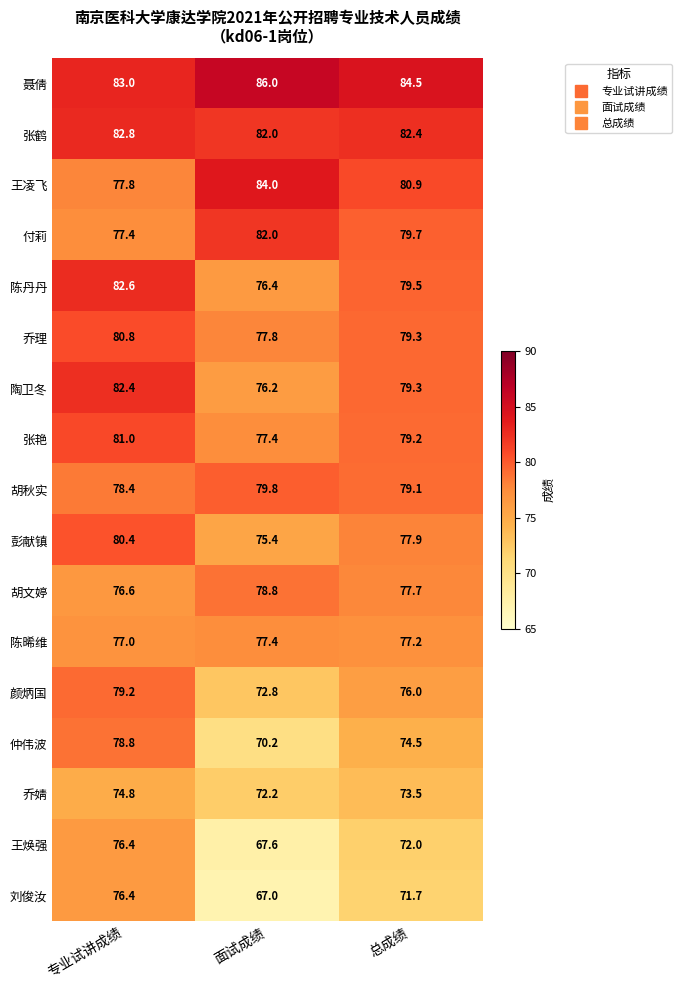

What is the average value of the 彭献镇 series?

77.9